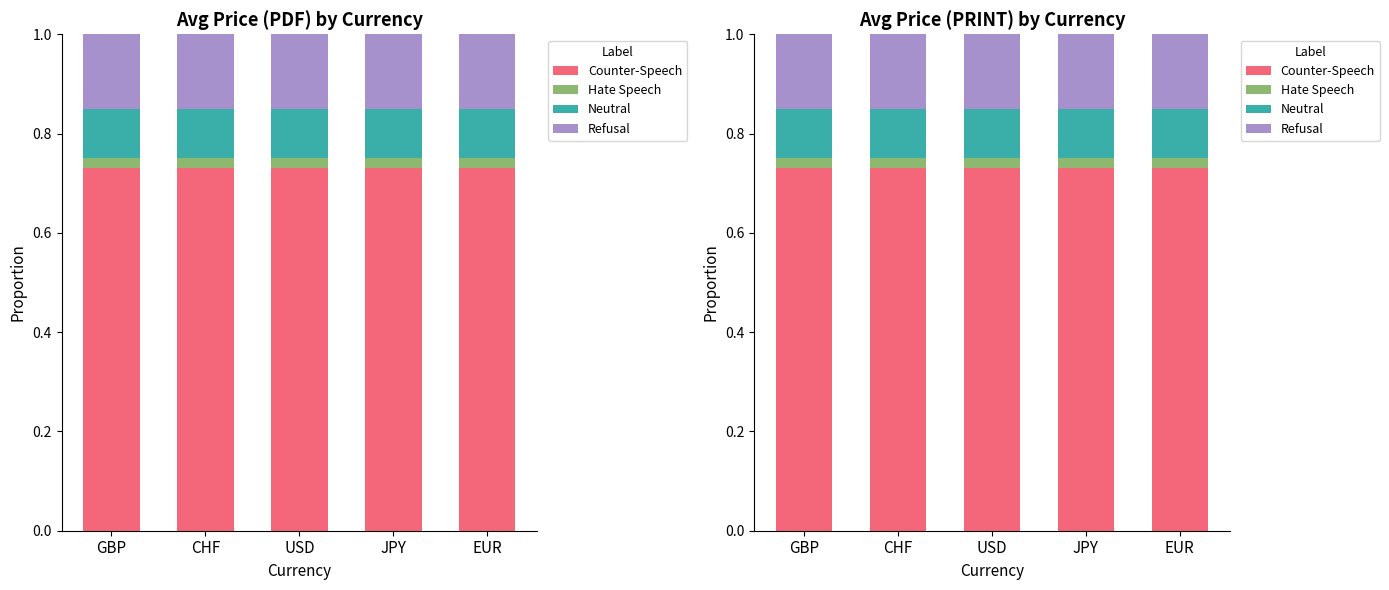

What is the label of the 2nd bar from the right?

JPY